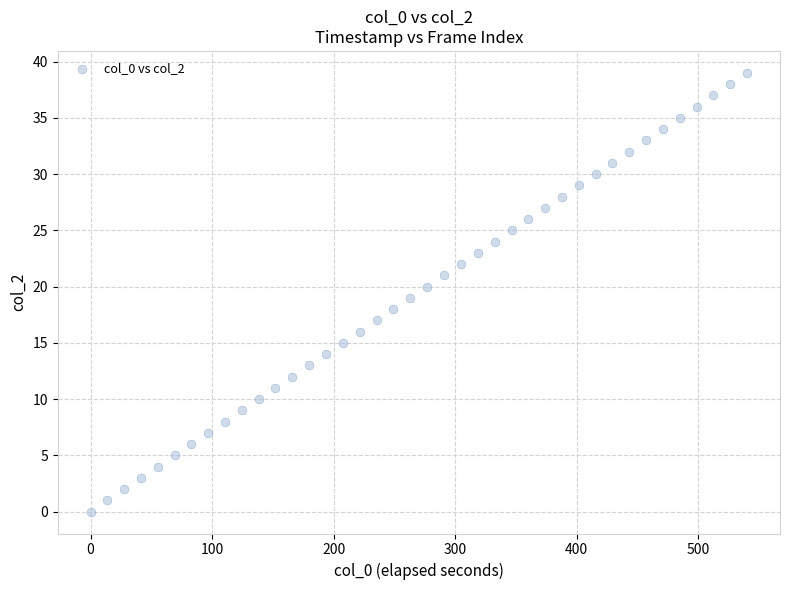

What is the range of Y values (max minus min)?

39